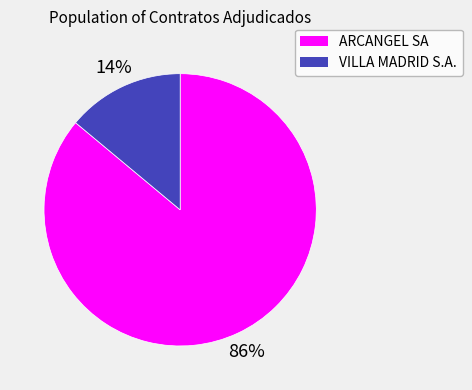

The ARCANGEL SA slice represents 97% of the pie. True or false?

False